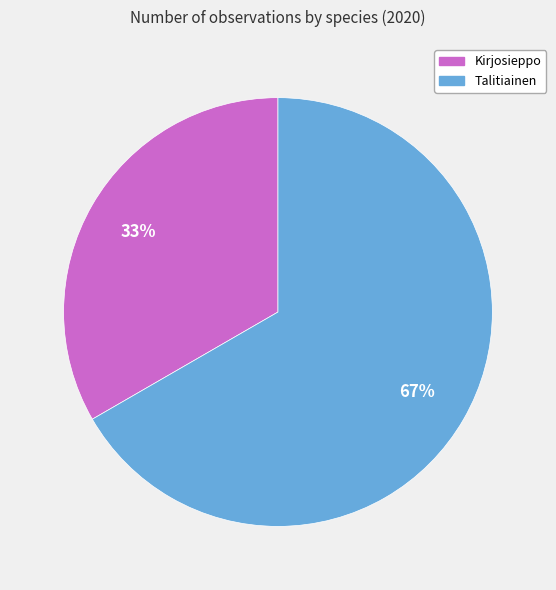

Which category has the biggest portion of the pie?

Talitiainen